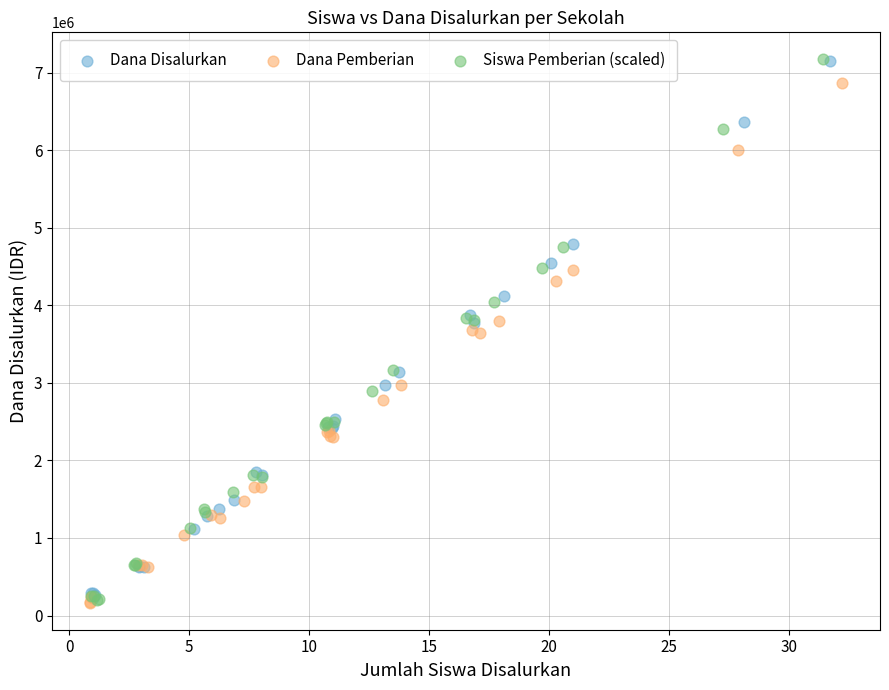

Which series has the widest spread of Y values?

Siswa Pemberian (scaled)